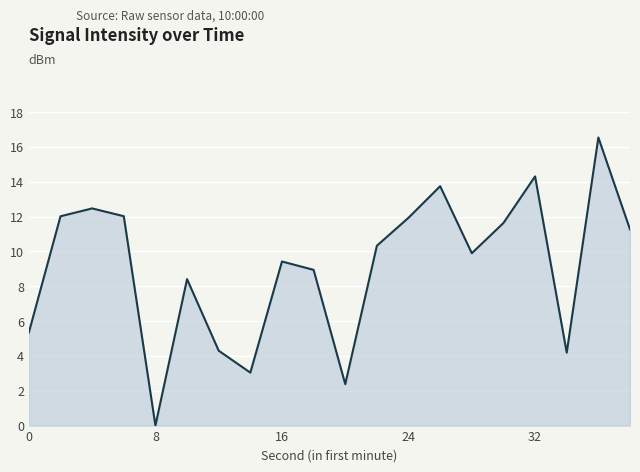

What is the greatest value displayed?

16.5